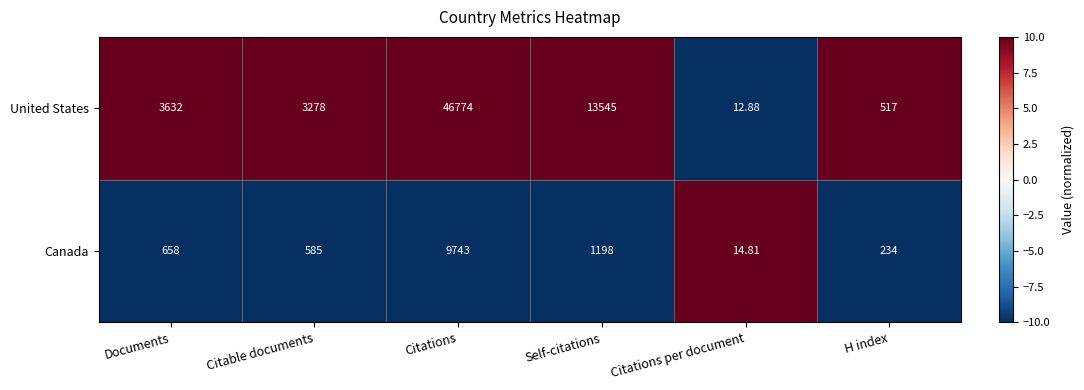

Which series has the widest spread of values?

United States